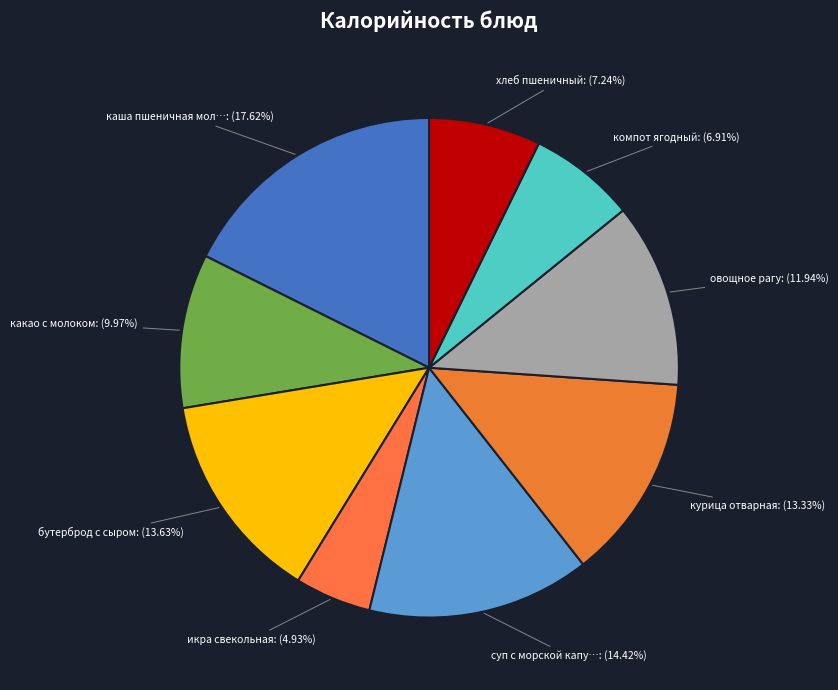

Count the number of slices in the pie.

9